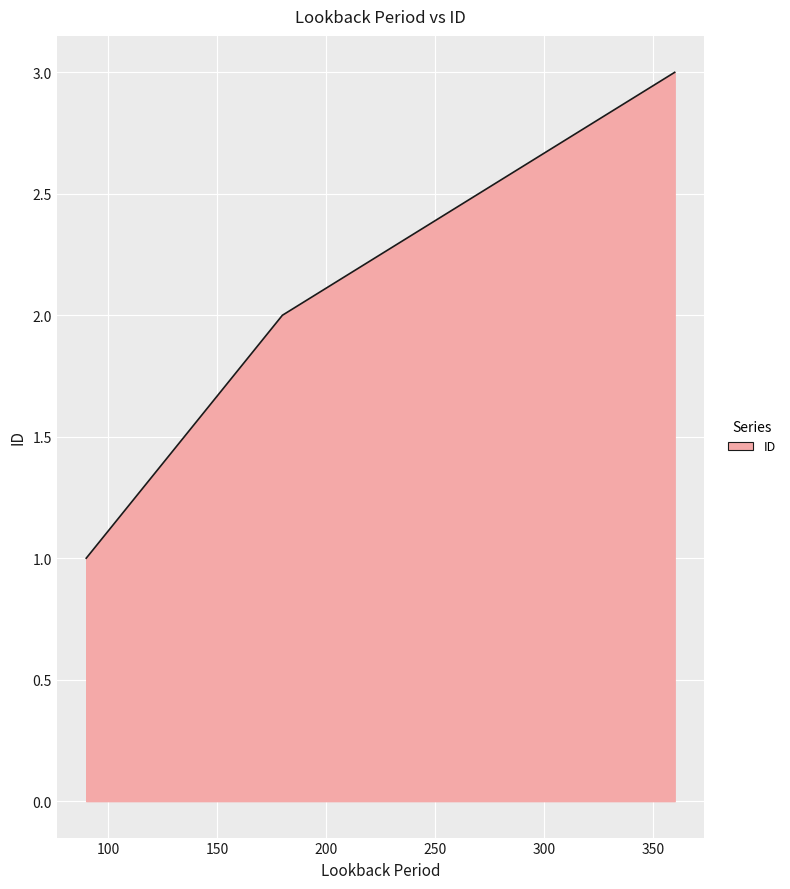

What is the sum of all values?

6